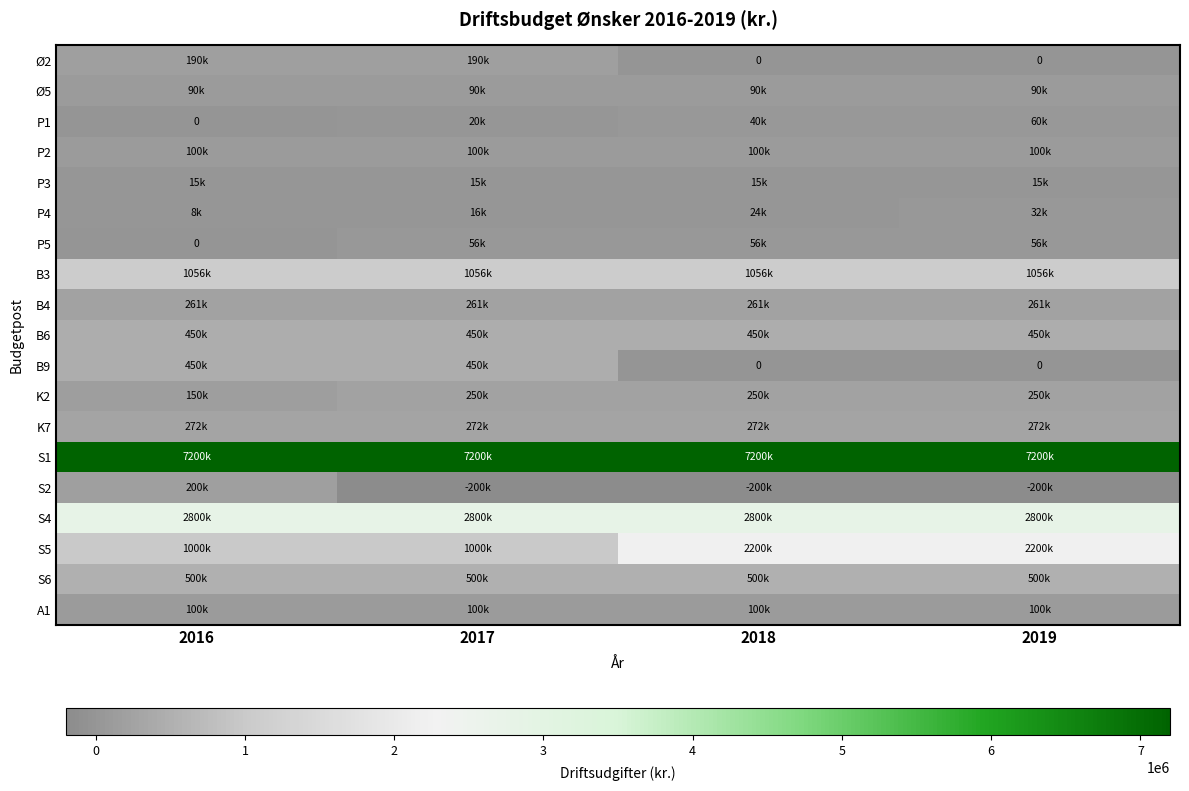

Where is K2 nearest to the value 200000?

2016